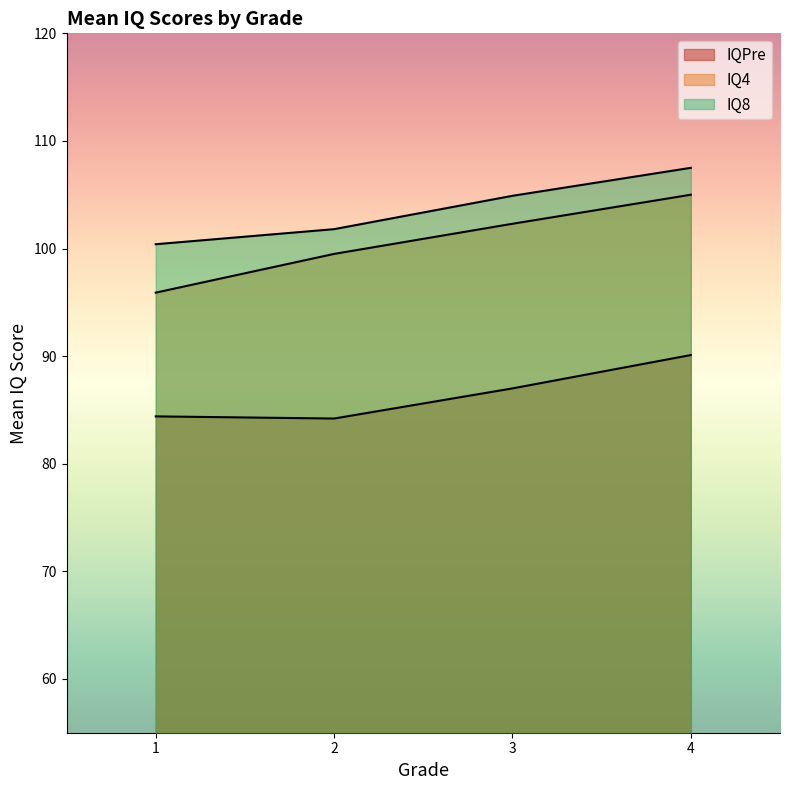

Does the chart display data point markers on the line(s)?

No